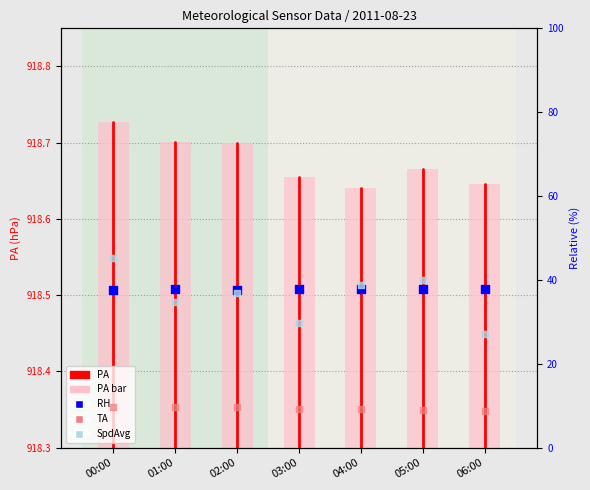

What are all the series names shown in the legend?

PA, RH, TA, SpdAvg